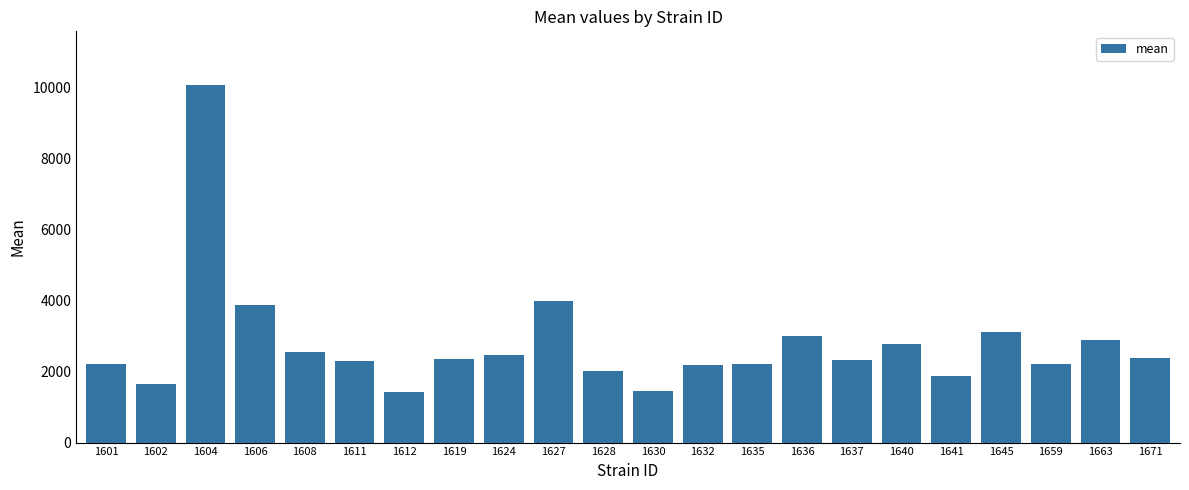

How many data points are less than 2346?

11